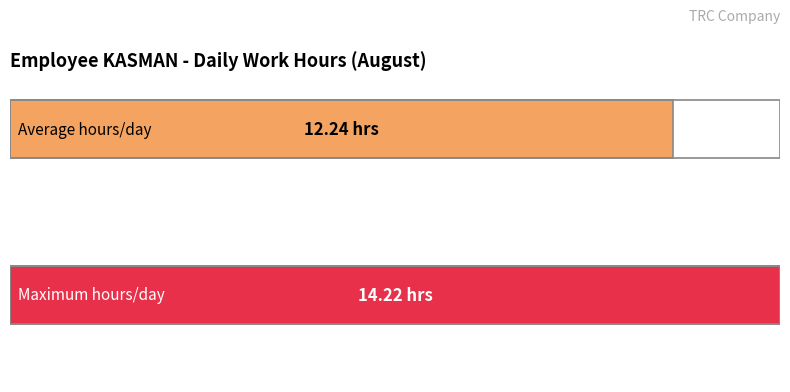

What is the maximum value shown in the chart?

14.2